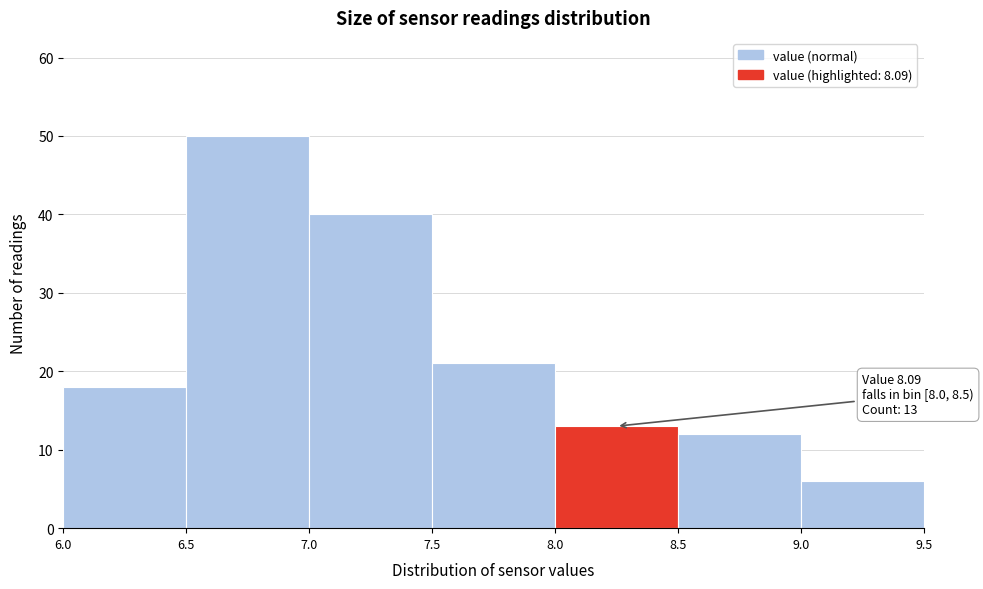

Over which range of the x-axis is the bar tallest?

6.5 to 7.0